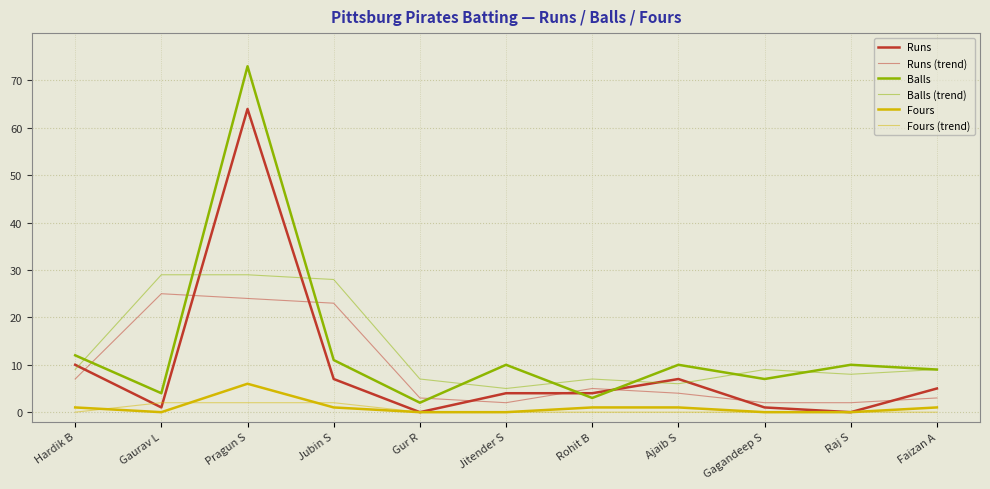

Between Hardik B and Pragun S, which series saw the biggest shift?

Balls